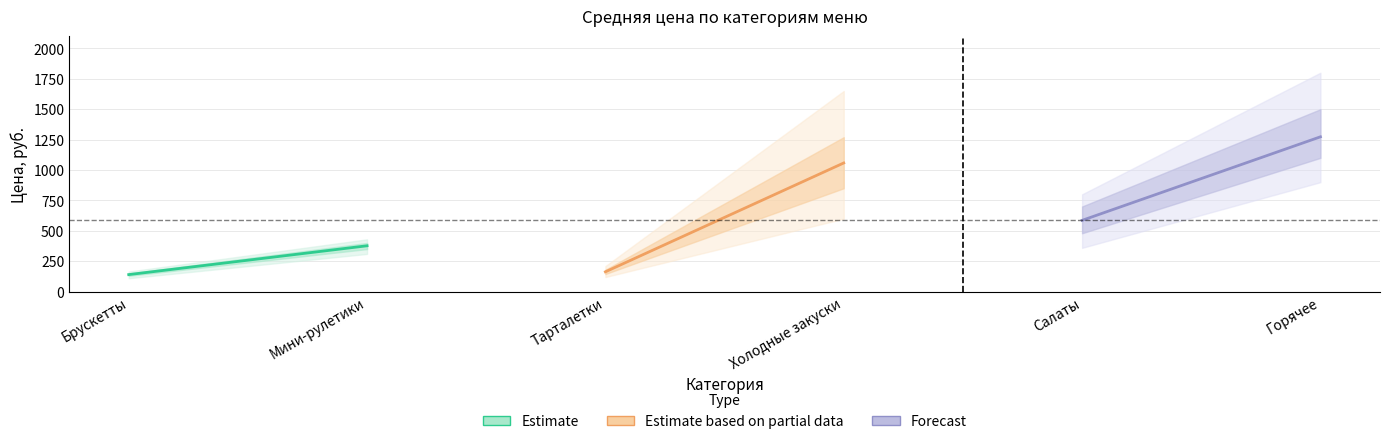

What is the highest value of the Forecast series?

1273